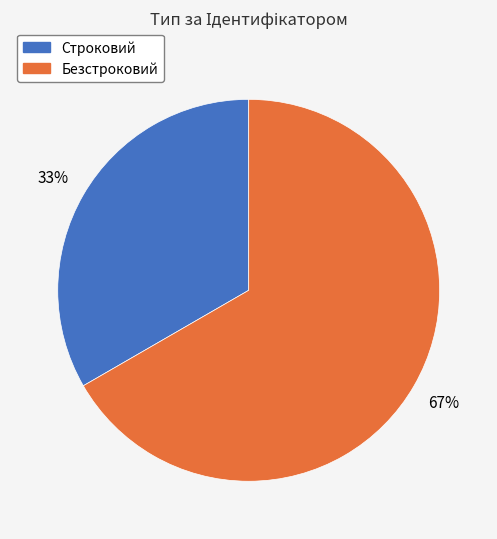

Between Безстроковий and Строковий, which is larger?

Безстроковий